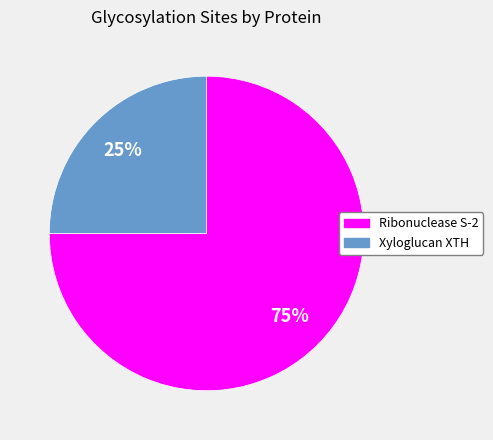

To the nearest percent, what is the difference between the largest and smallest slice percentages?

50%